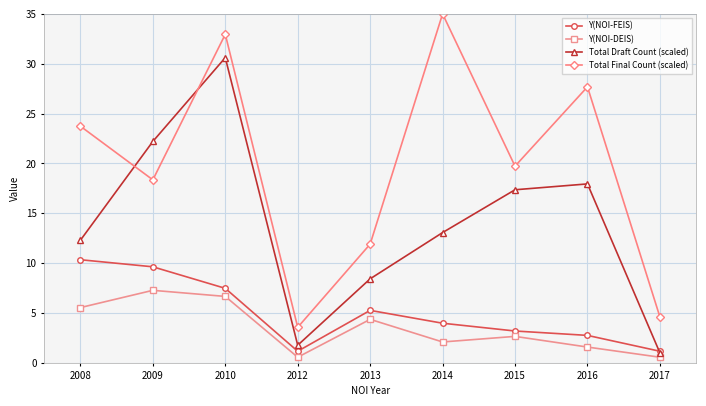

Which series has the largest total across all categories?

Total Final Count (scaled)